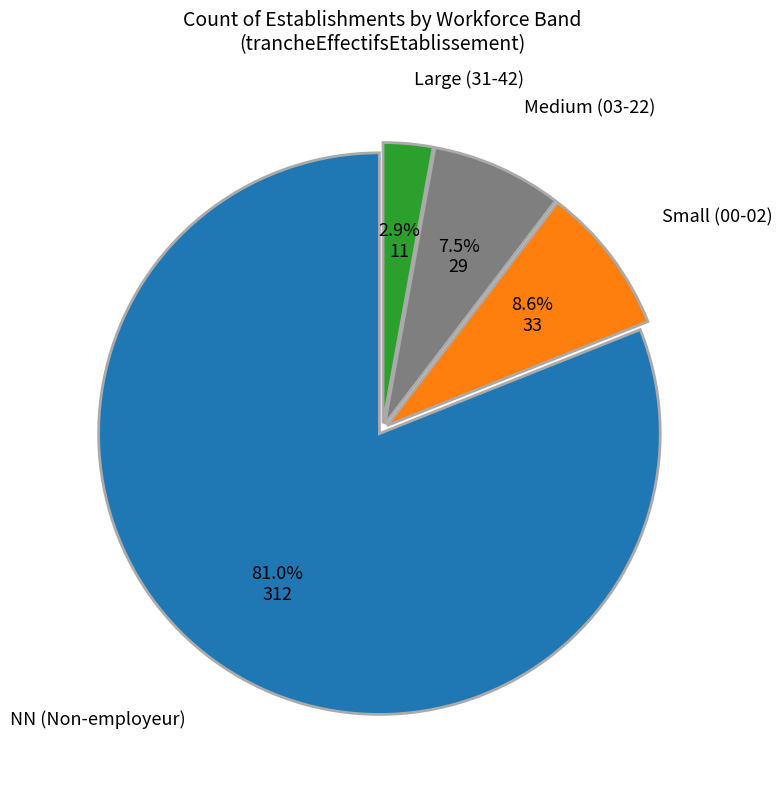

Count the number of slices in the pie.

4